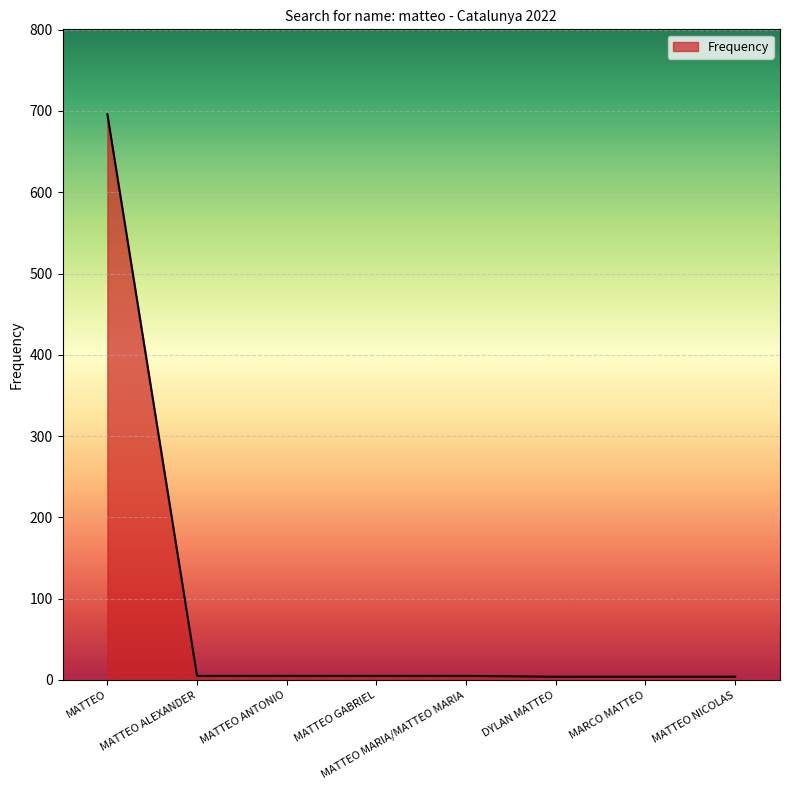

What is the greatest value displayed?

696